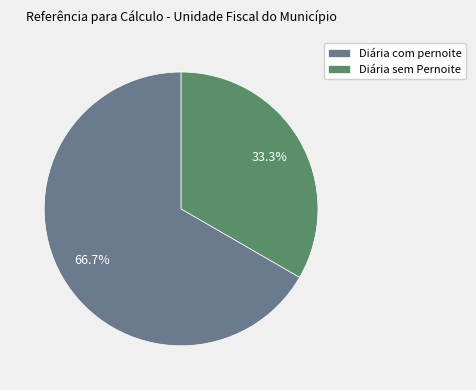

To the nearest percent, what is the combined percentage of Diária sem Pernoite and Diária com pernoite?

100%